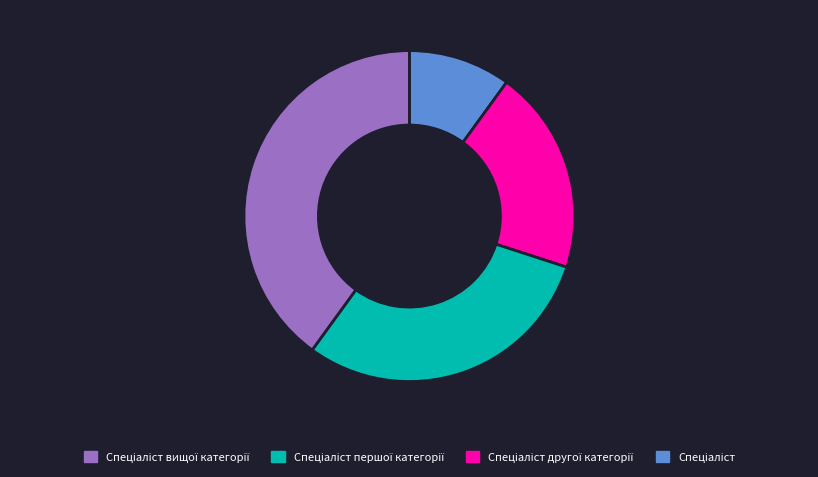

Does any single category account for the majority?

No